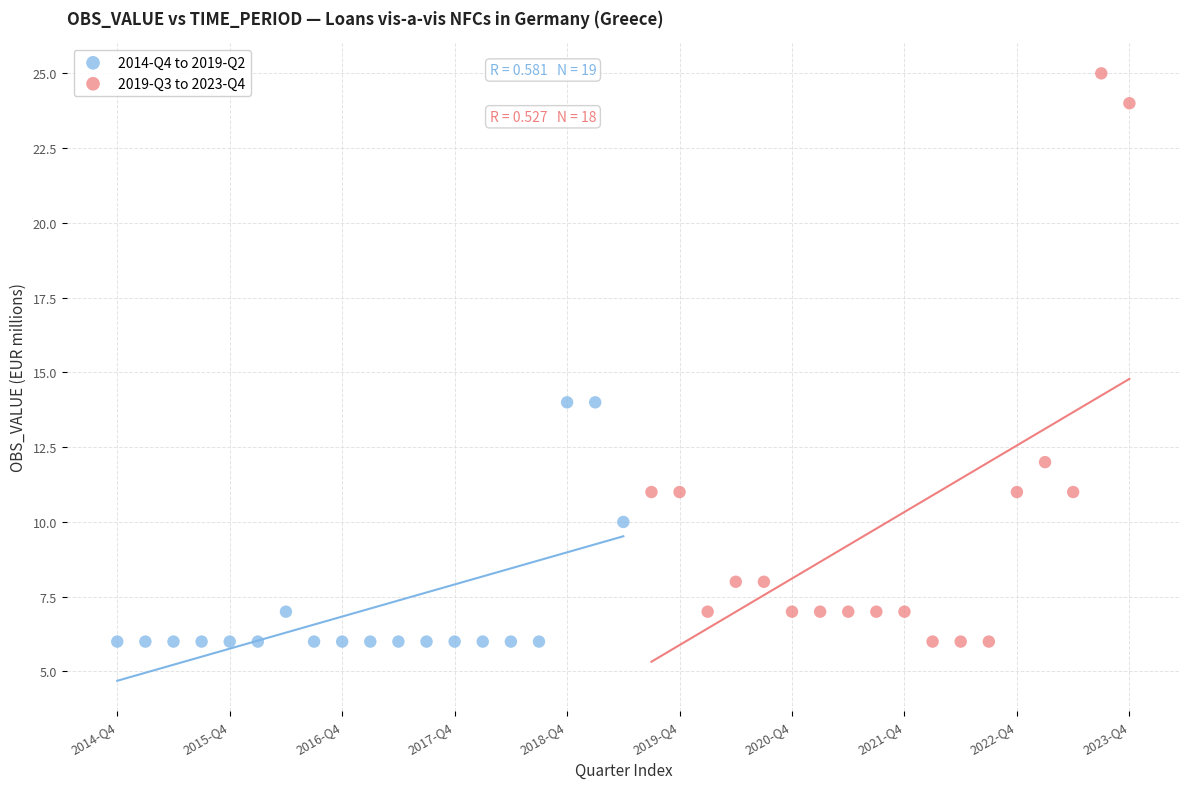

Which series contains the highest Y value?

2019-Q3 to 2023-Q4